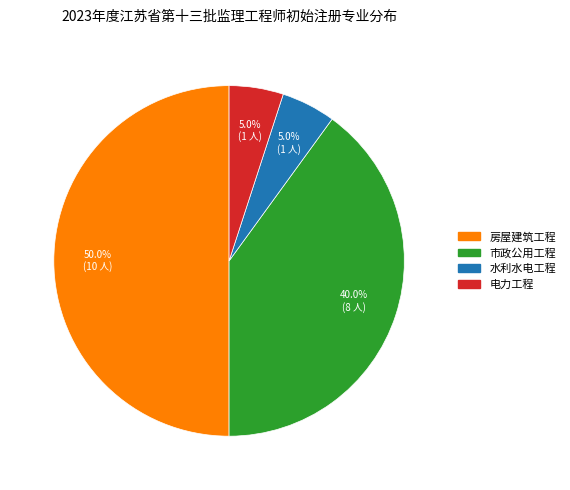

To the nearest percent, what is the combined percentage of 市政公用工程 and 房屋建筑工程?

90%